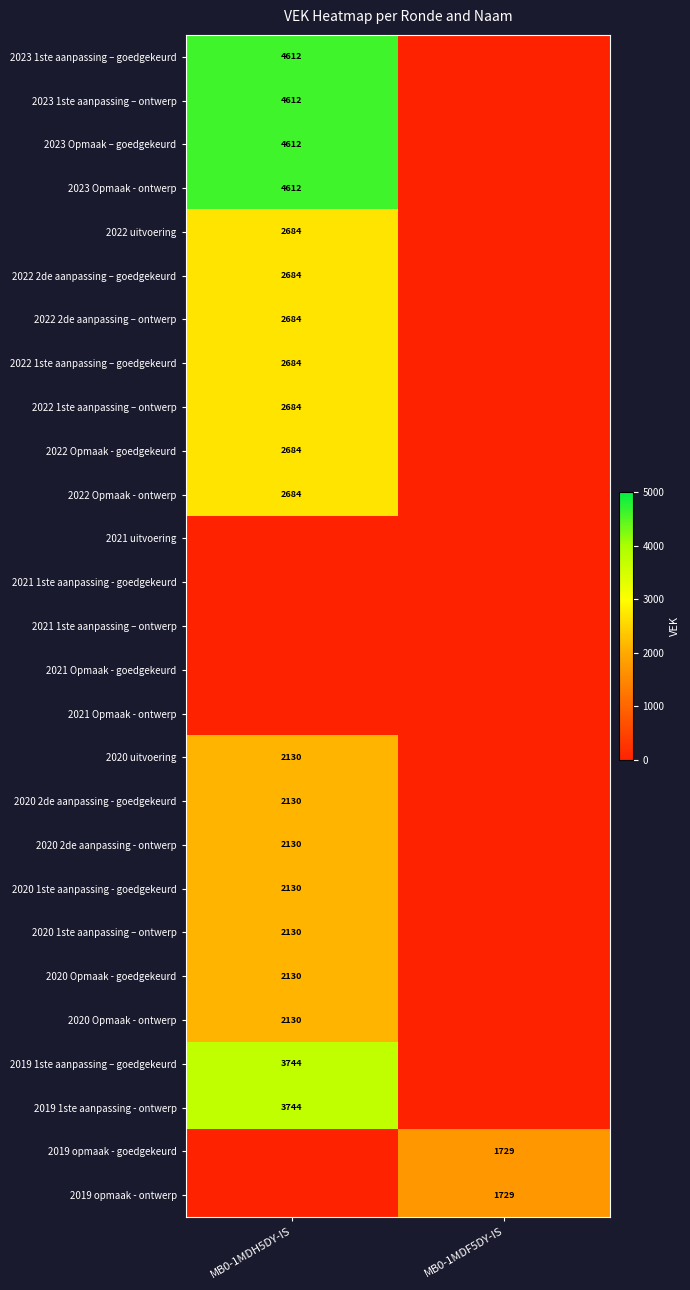

Is the value of 2019 1ste aanpassing - ontwerp at MB0-1MDH5DY-IS greater than the value of 2020 uitvoering at MB0-1MDH5DY-IS?

Yes